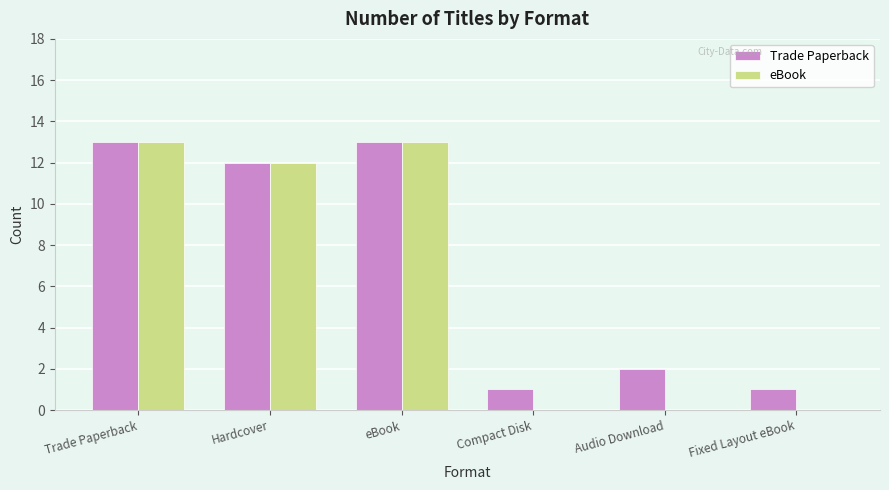

Which series changed the most between Trade Paperback and Audio Download?

eBook